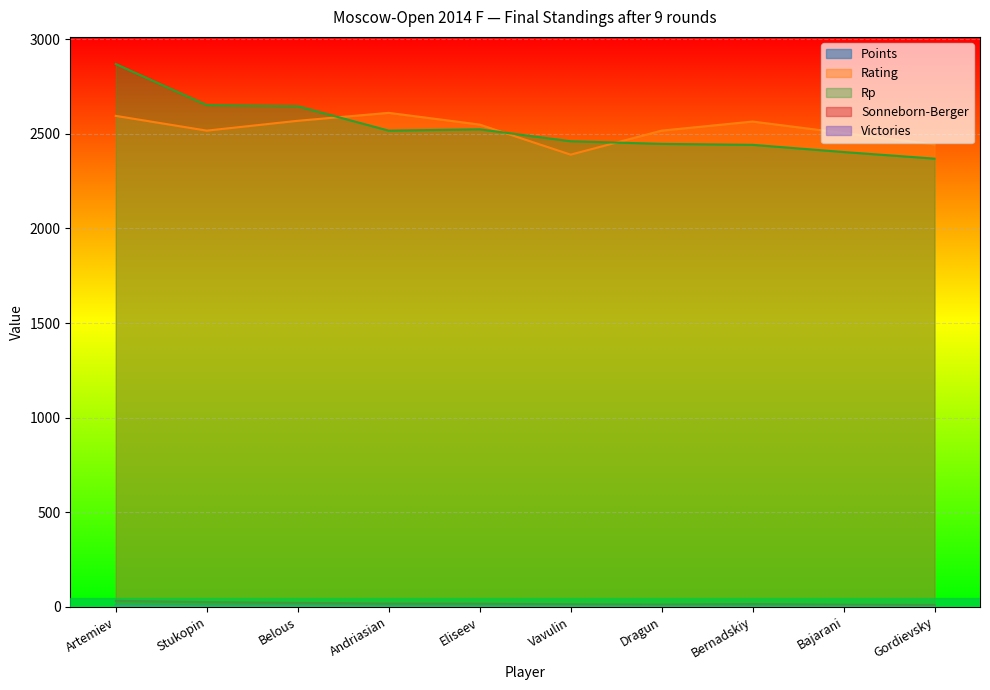

Which series has the largest range (max minus min)?

Rp